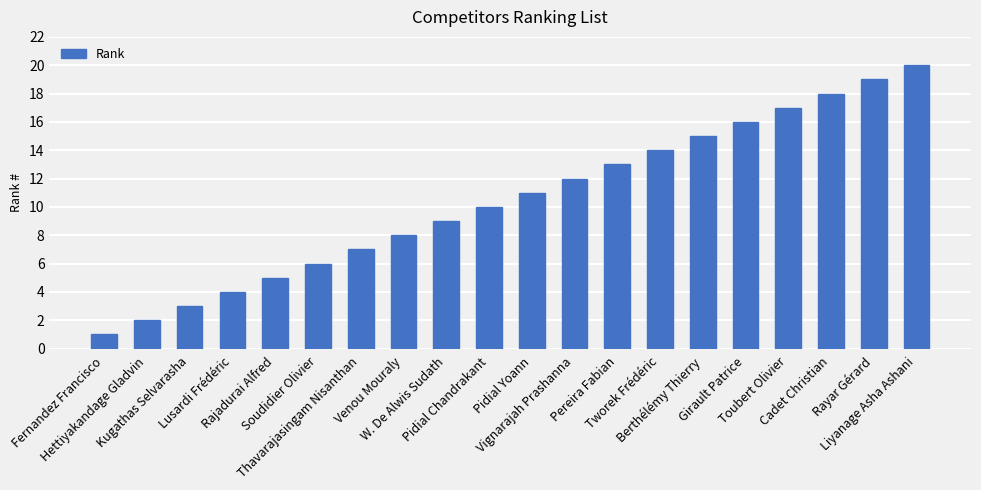

What is the smallest value displayed?

1